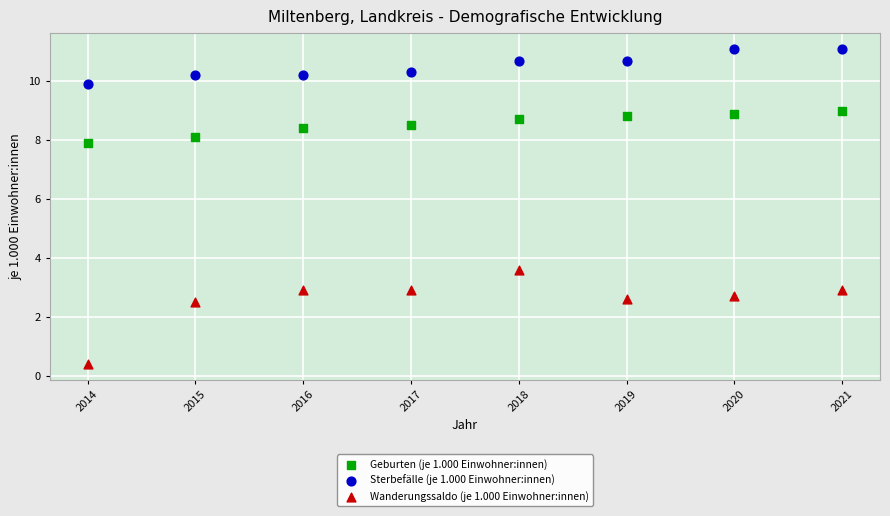

Which series reaches the minimum Y coordinate?

Wanderungssaldo (je 1.000 Einwohner:innen)